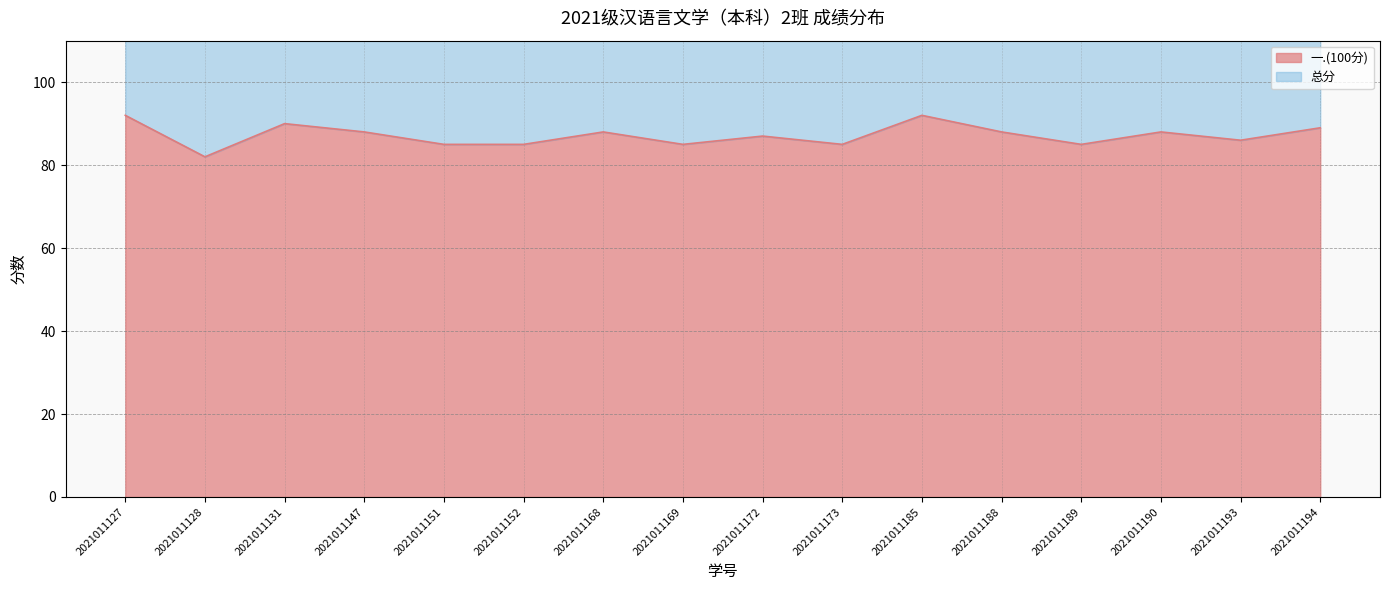

Rank the categories by 一.(100分) value from highest to lowest.

2021011127, 2021011185, 2021011131, 2021011194, 2021011147, 2021011168, 2021011188, 2021011190, 2021011172, 2021011193, 2021011151, 2021011152, 2021011169, 2021011173, 2021011189, 2021011128